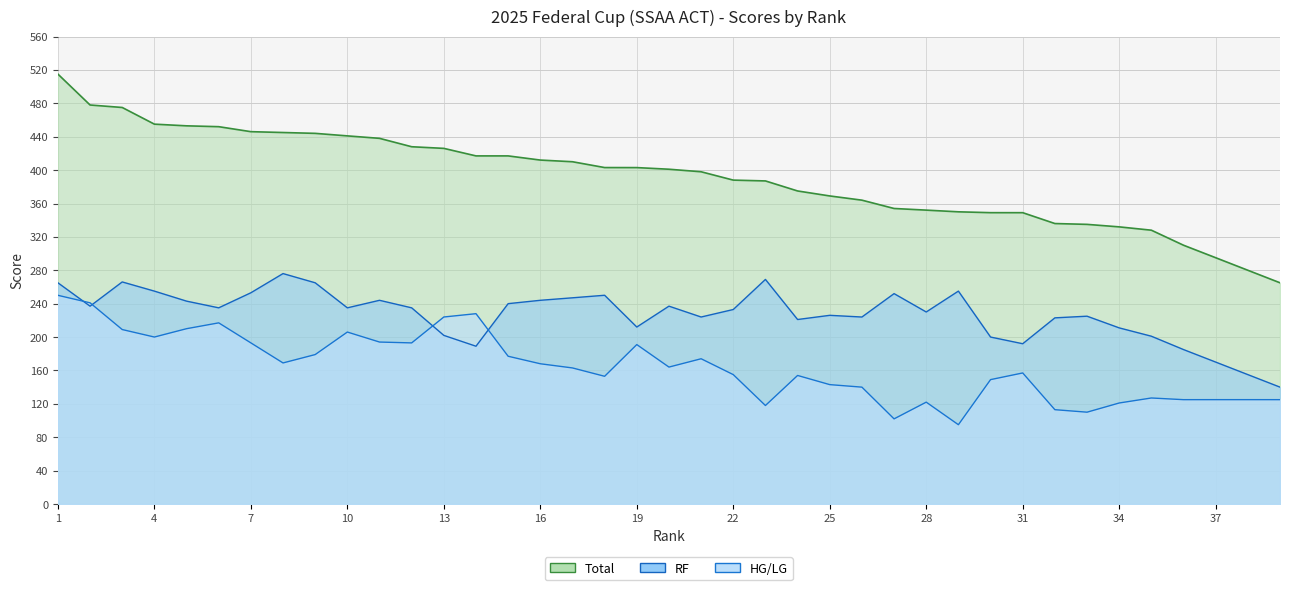

What is the difference between the RF values at 30 and 37?

30.0